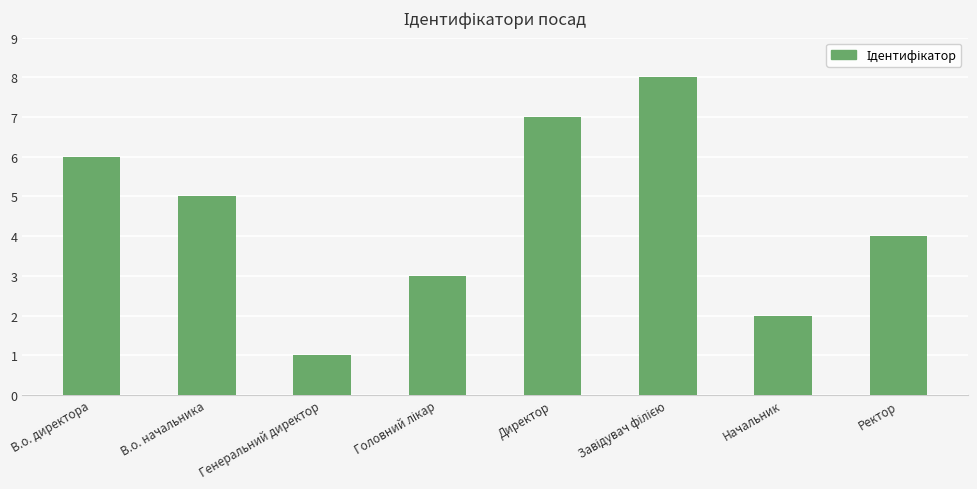

What is the value of the 8th bar from the left?

4